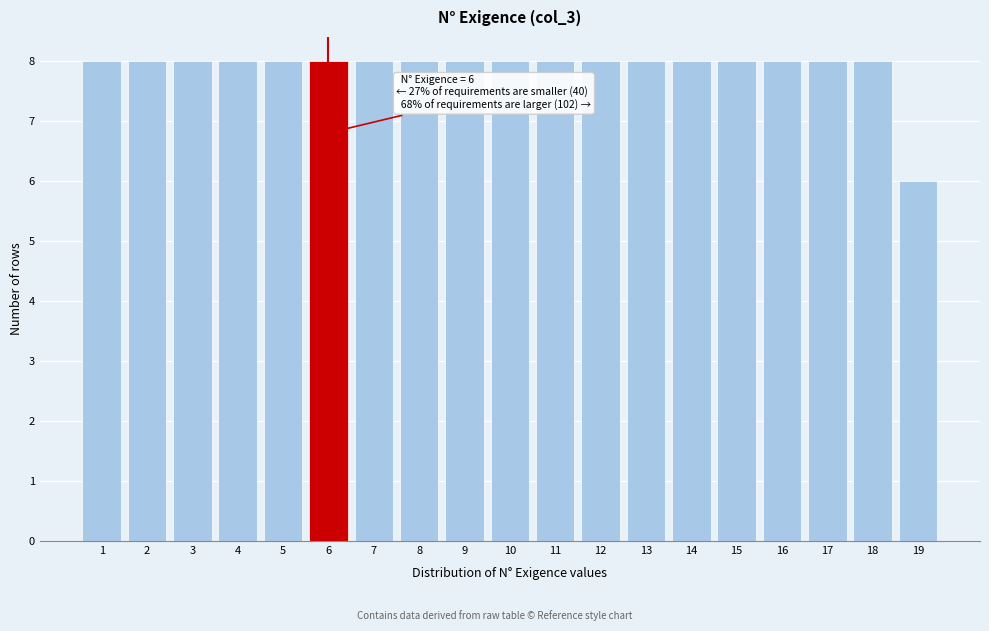

Reading left to right, transcribe all the data shown in this chart.

1=8	2=8	3=8	4=8	5=8	6=8	7=8	8=8	9=8	10=8	11=8	12=8	13=8	14=8	15=8	16=8	17=8	18=8	19=6